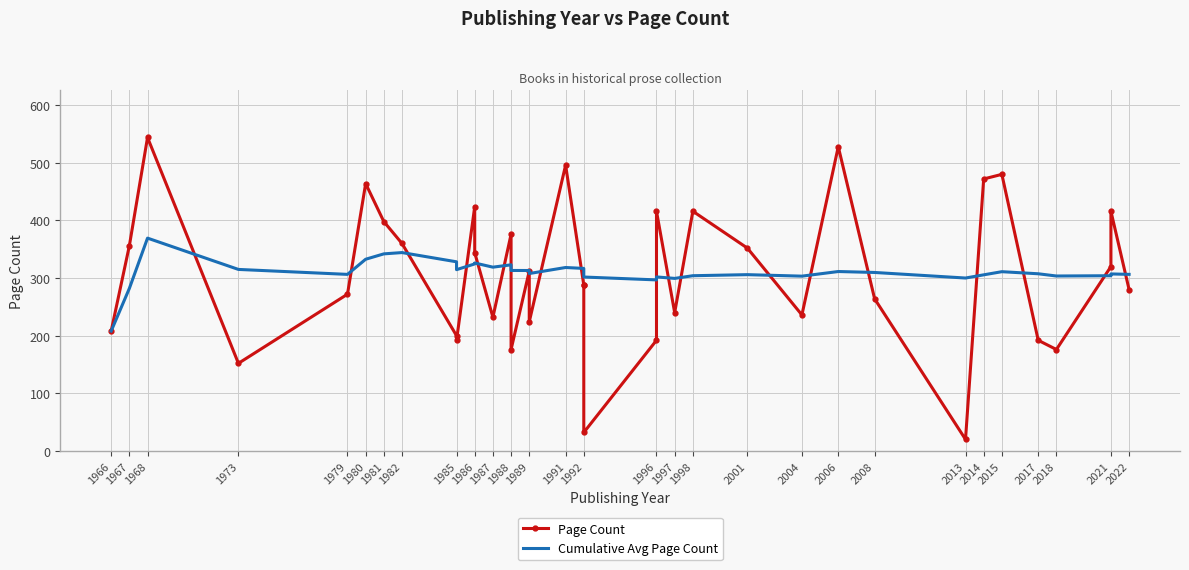

At which label does Cumulative Avg Page Count first exceed 309?

1968